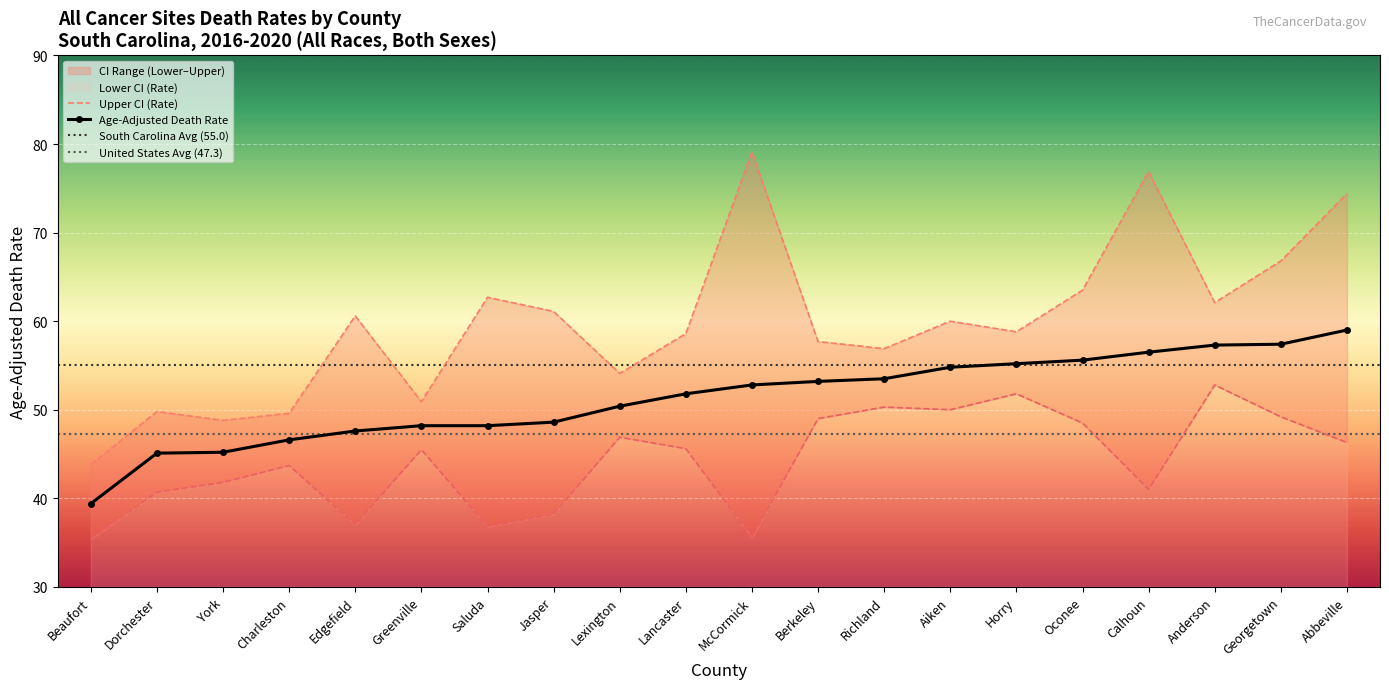

How many categories are shown in the chart?

20